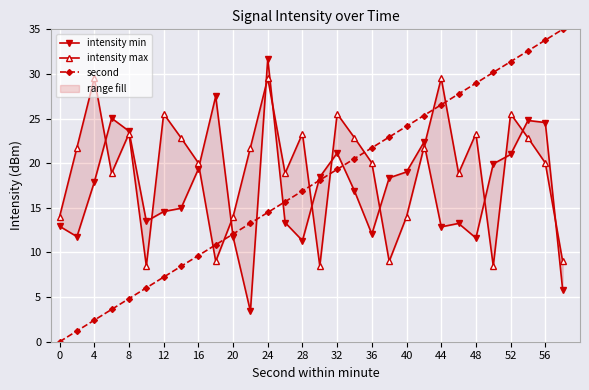

List the series in order of their overall mean, highest first.

intensity max, second, intensity min